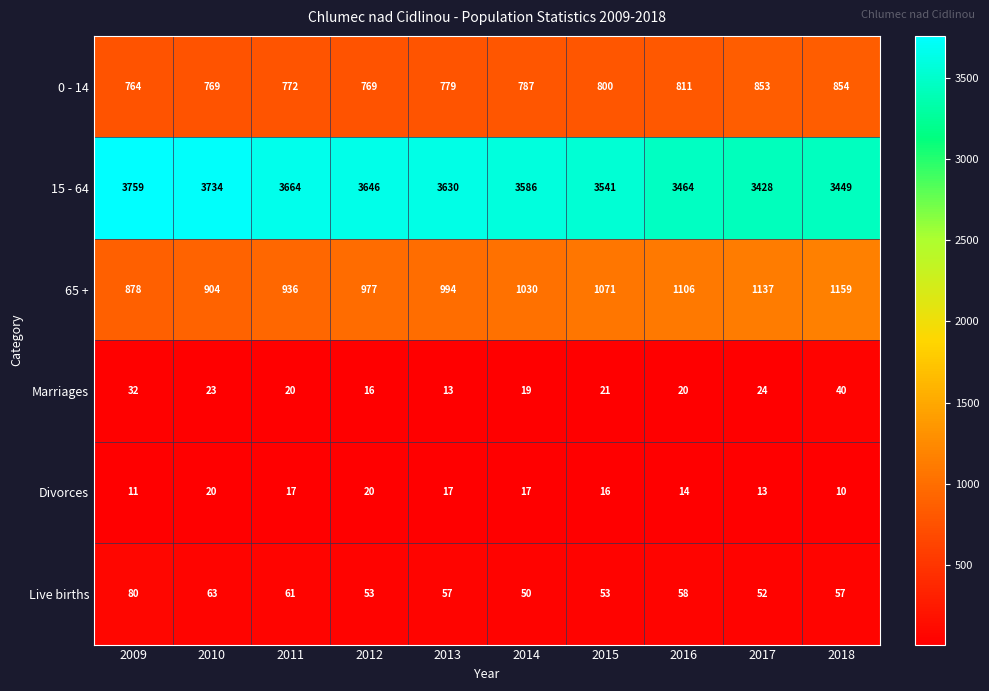

What is the maximum value for 65 +?

1159